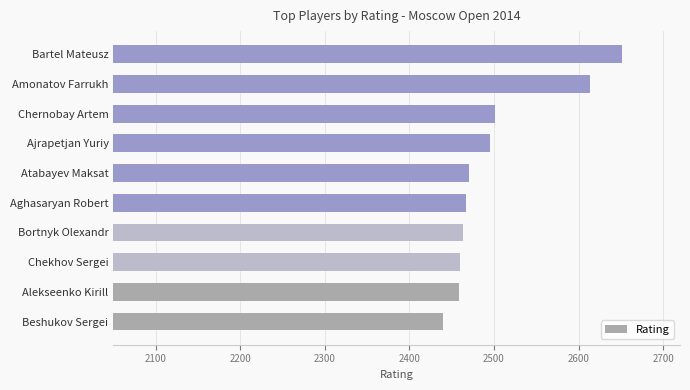

What is the change in value from Beshukov Sergei to Chernobay Artem?

+61